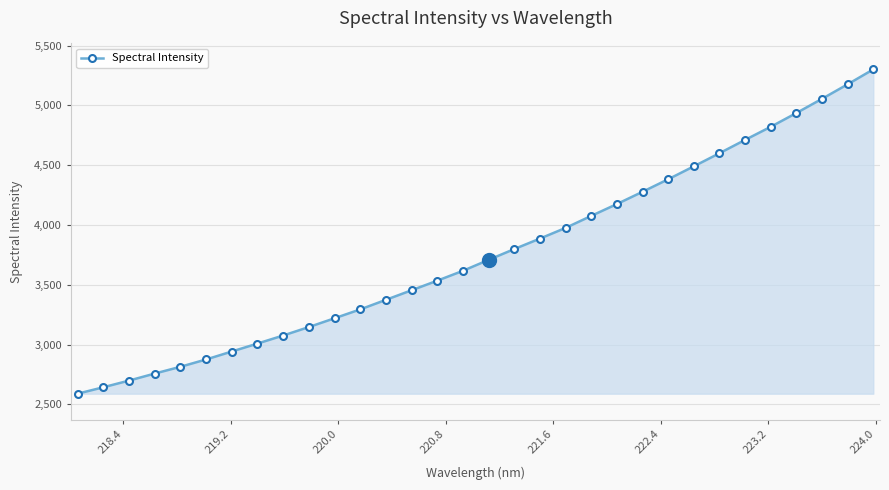

What is the difference between the maximum and minimum values?

2711.8